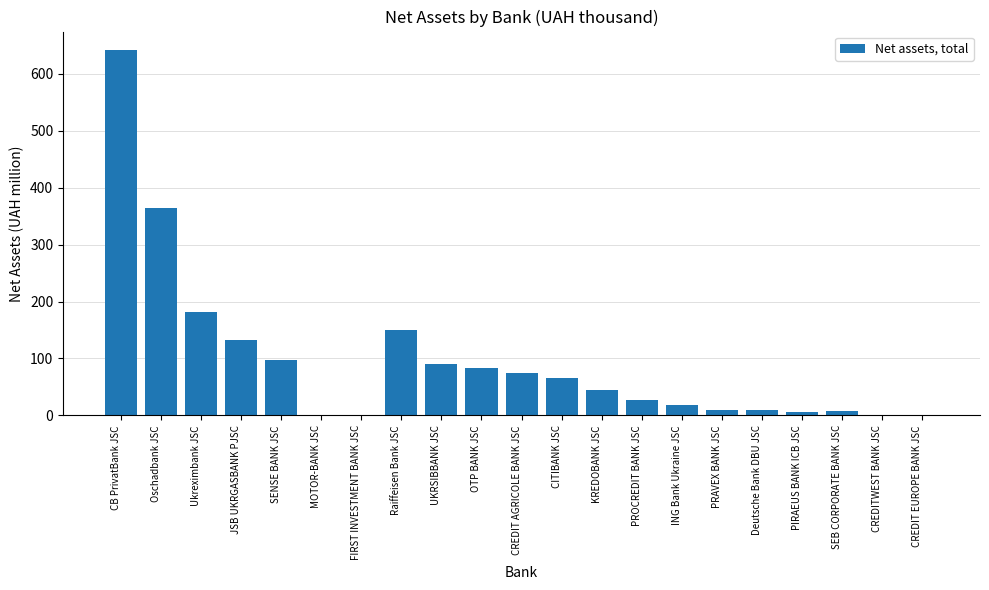

What is the sum of the values at SENSE BANK JSC and Raiffeisen Bank JSC?

246.7